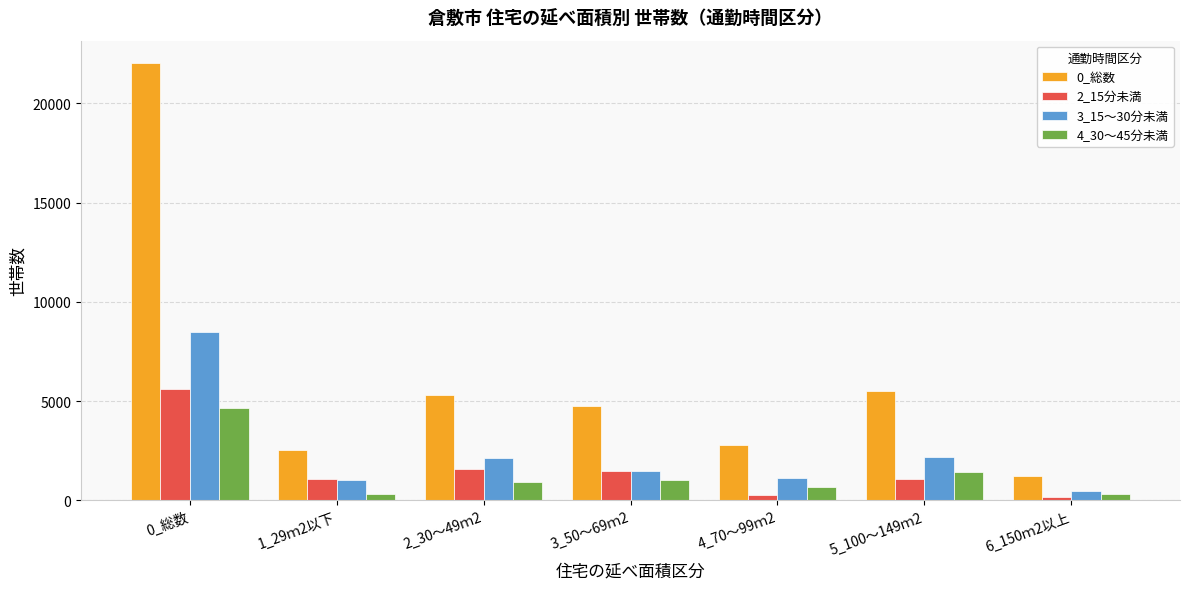

At which label does 4_30～45分未満 first exceed 920?

0_総数